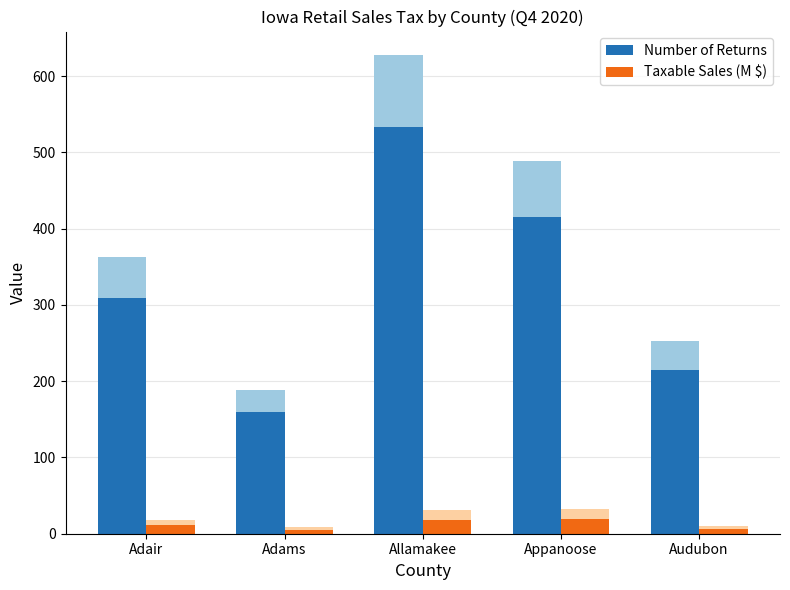

What is the label of the 3rd bar from the left?

Allamakee